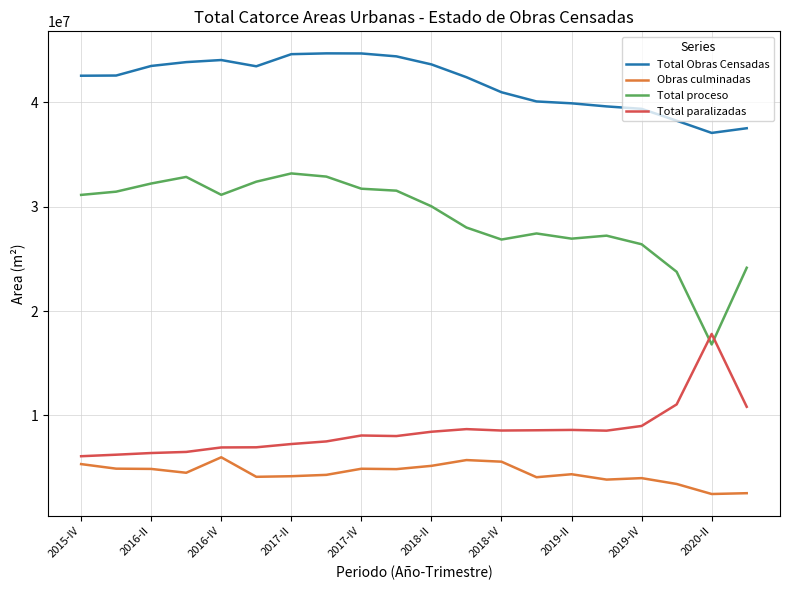

What is the maximum value shown in the chart?

44705326